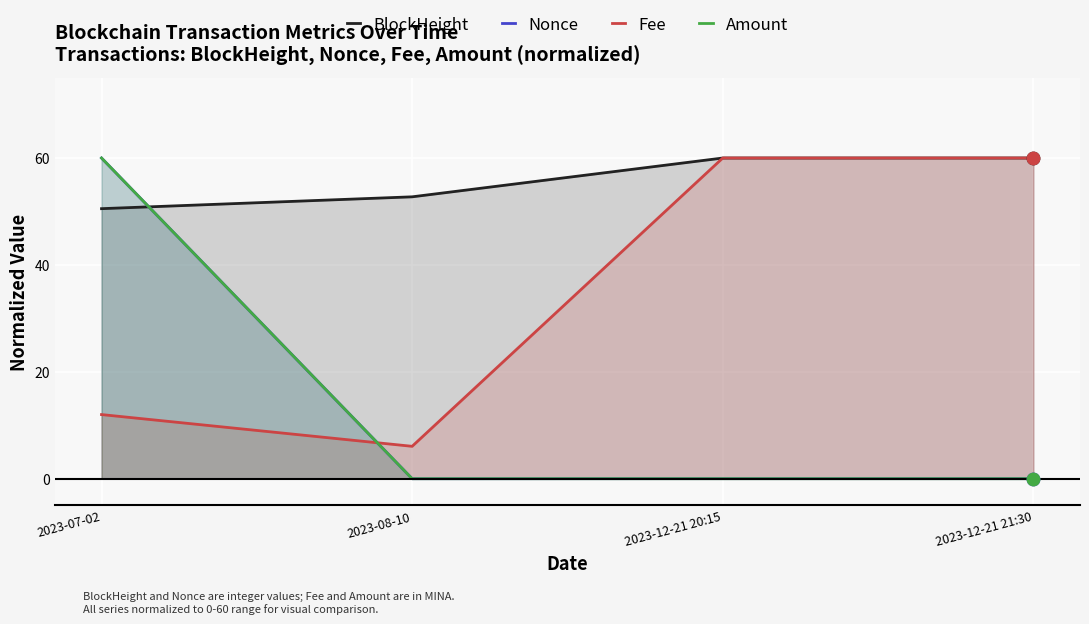

Which series has the largest total across all categories?

BlockHeight